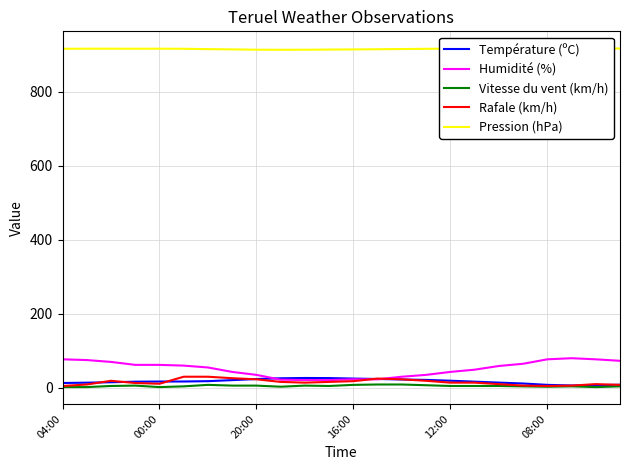

Count the Vitesse du vent (km/h) values in the range 4 to 6.

13